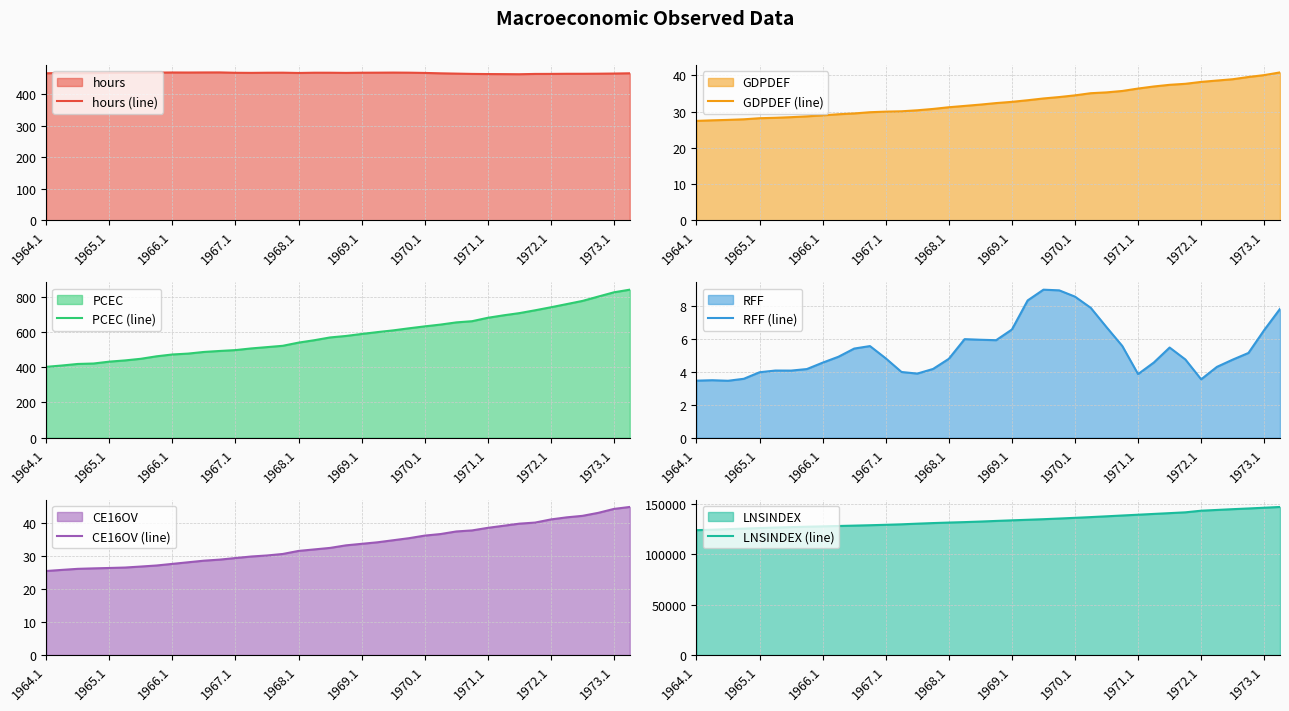

What position from the right is 33?

5